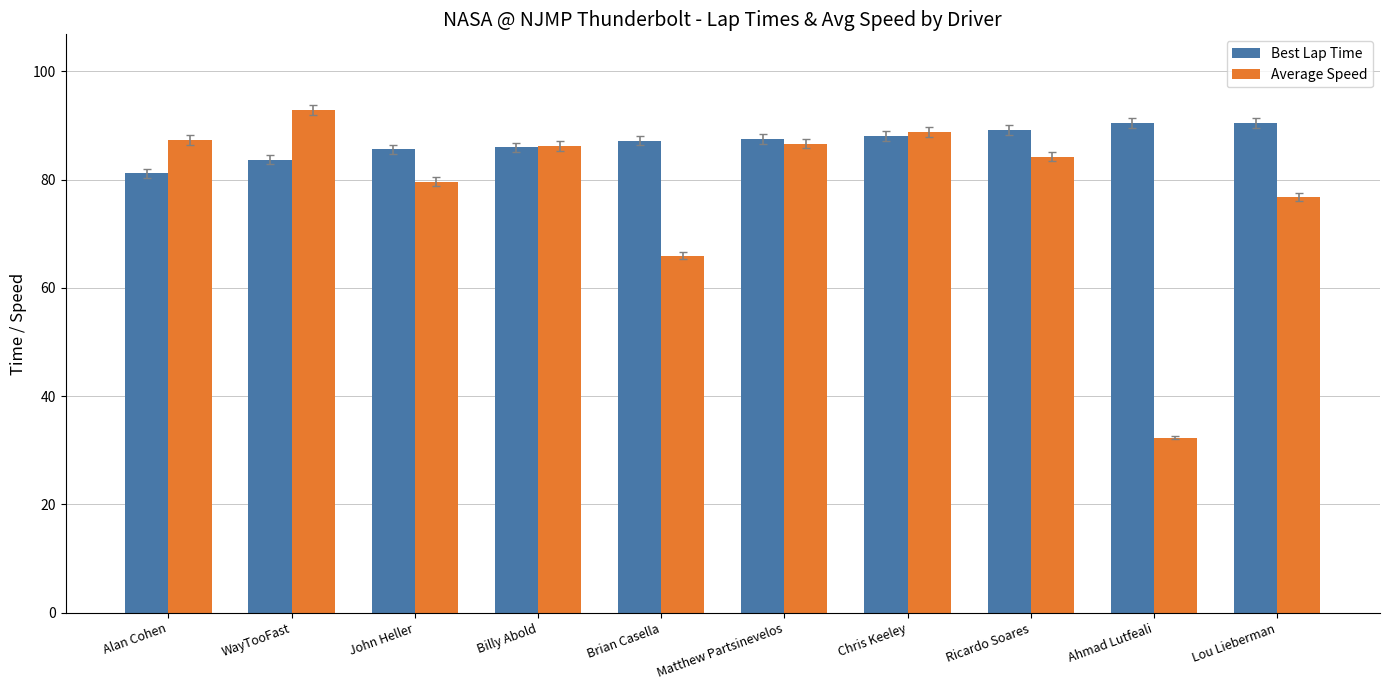

What is the average value of the Average Speed series?

78.1